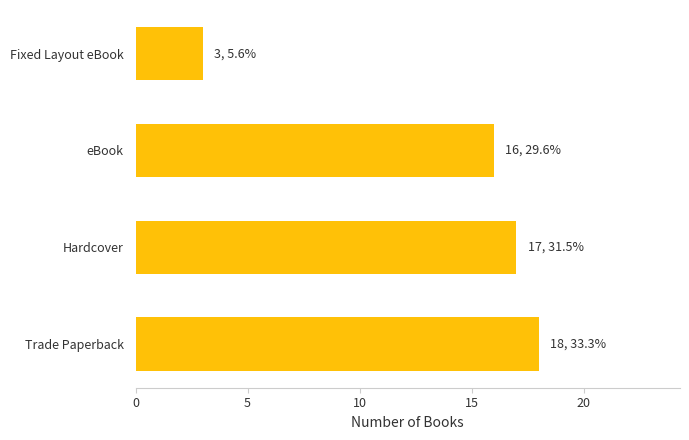

Does the chart contain stacked bars?

No